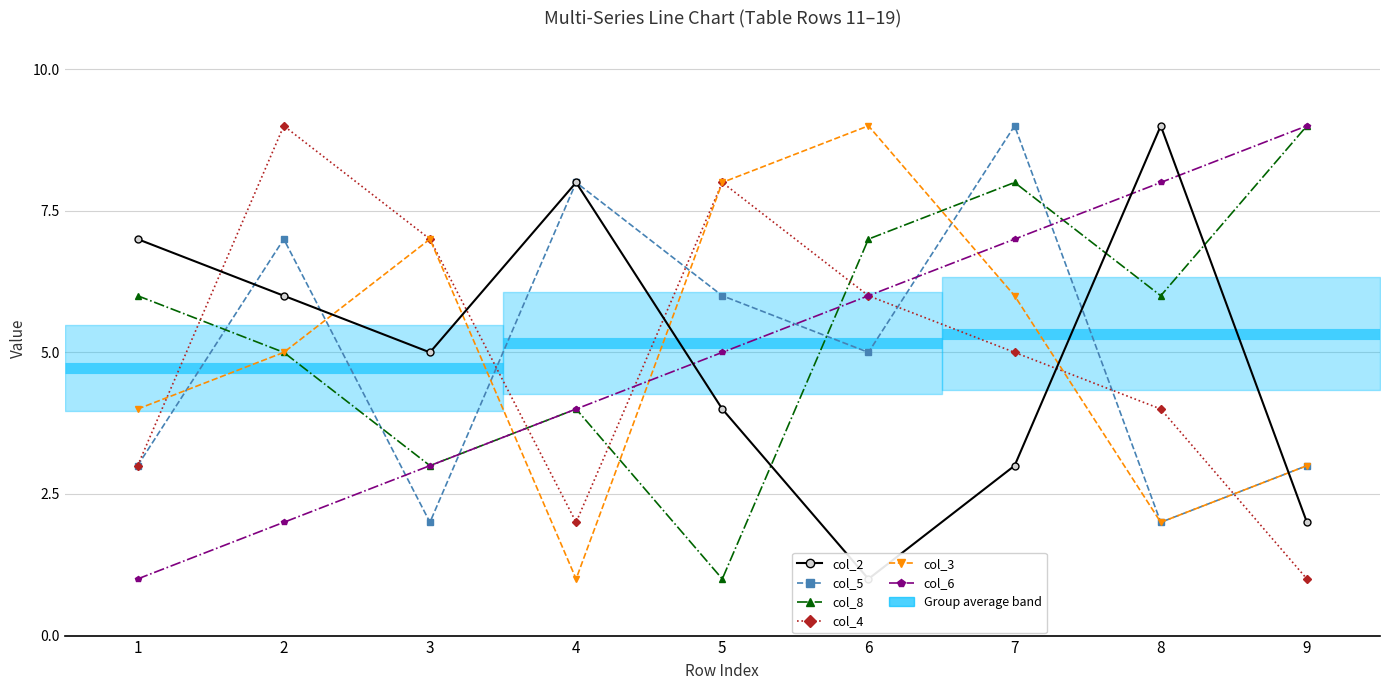

What is the smallest value displayed?

1